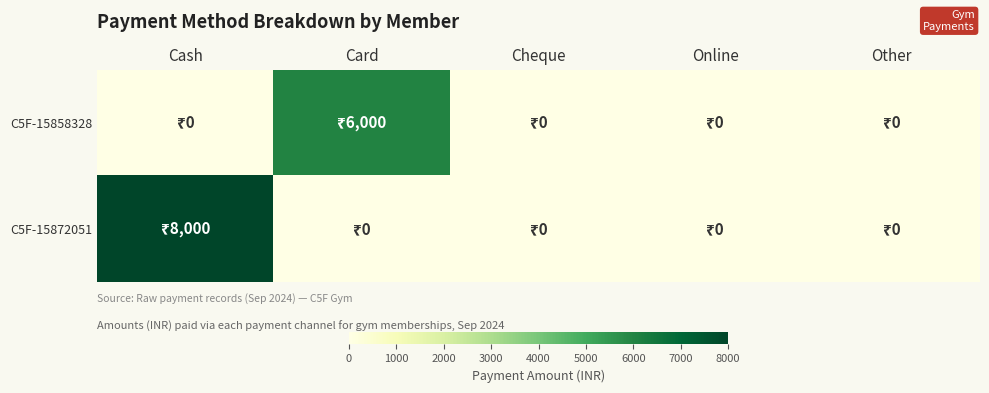

Count the number of data series in this chart.

2